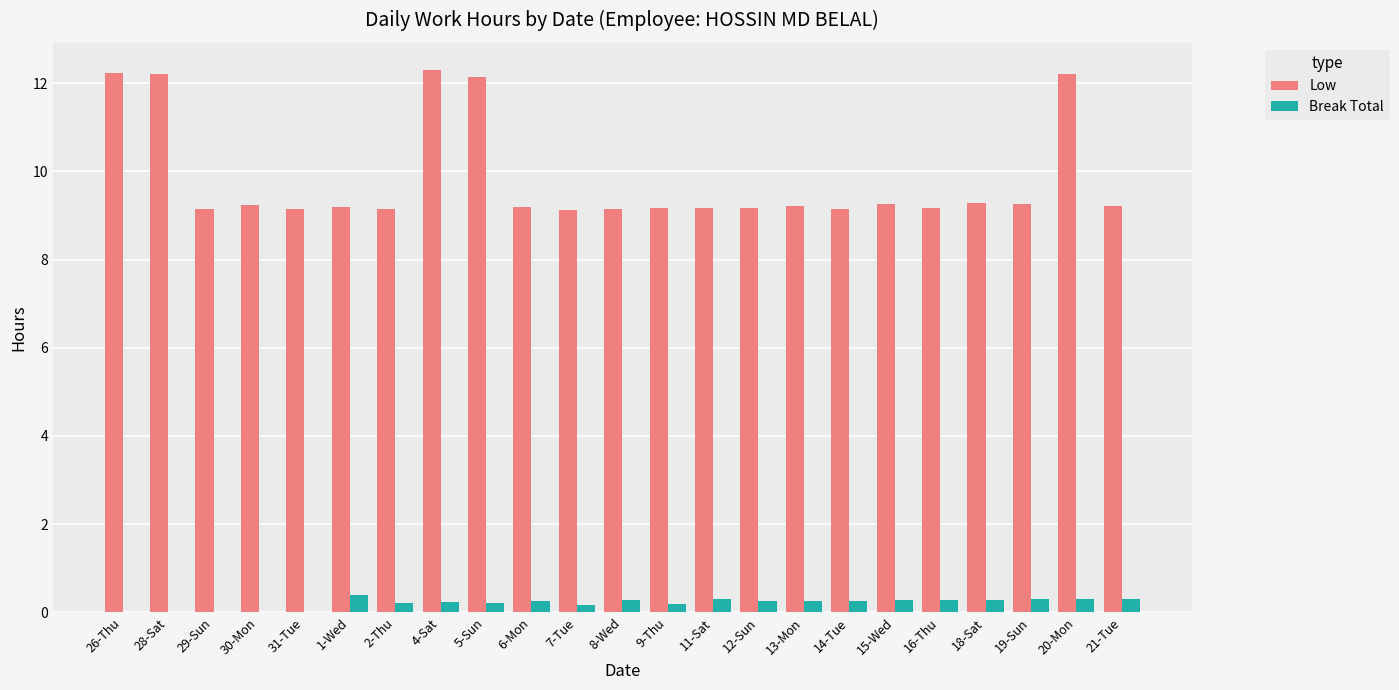

What is the highest value of the Break Total series?

0.4